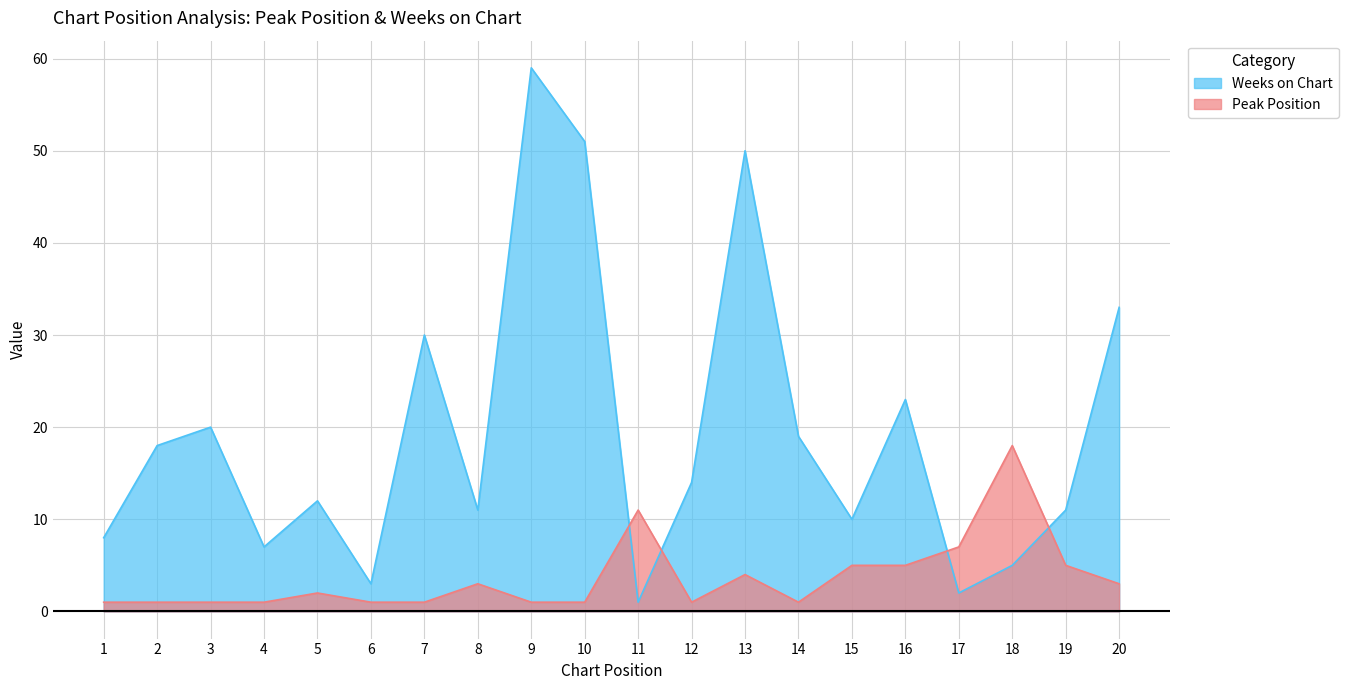

True or false: Weeks on Chart and Peak Position cross at least once.

True